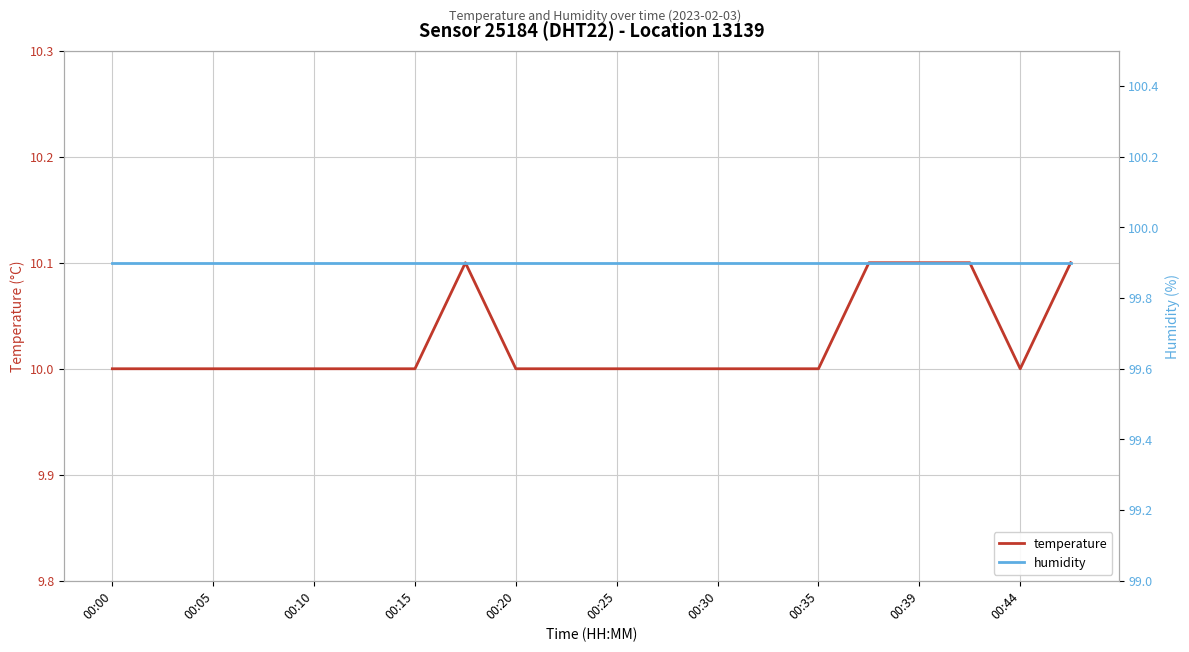

Which series has the largest range (max minus min)?

temperature